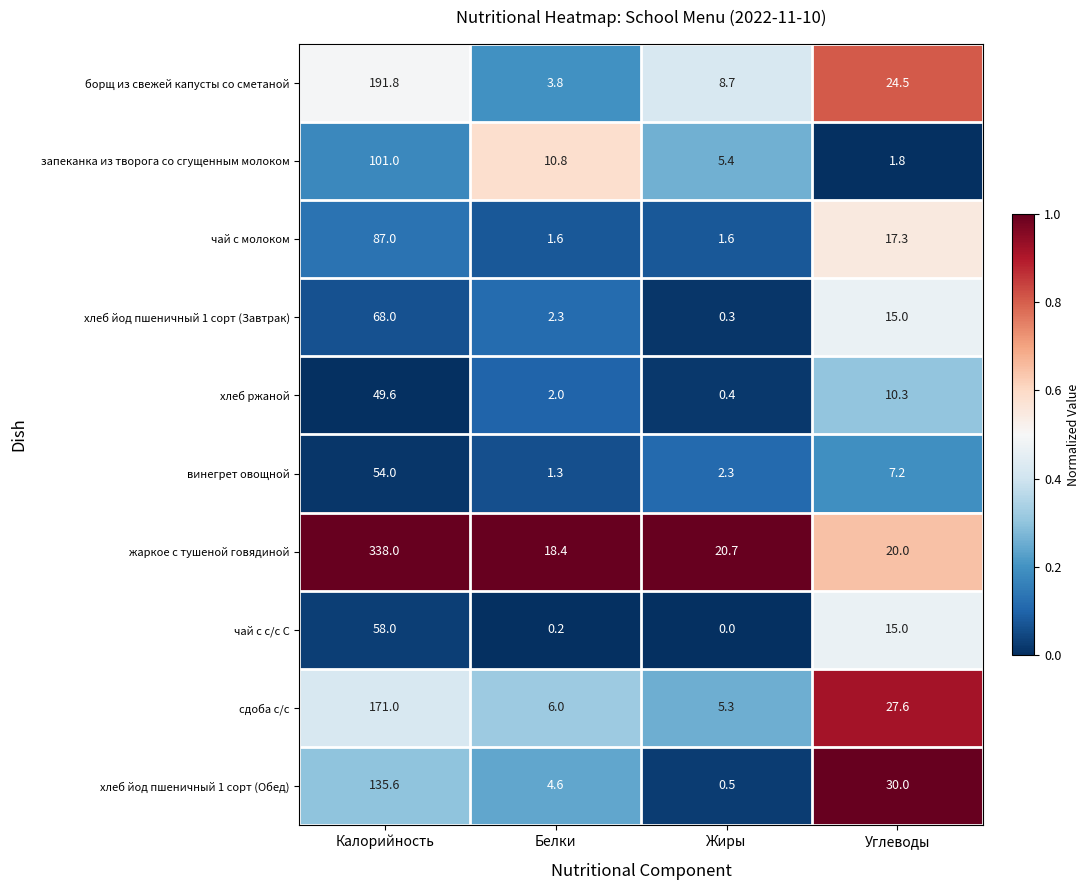

At which category does the chart reach its minimum across all series?

Жиры